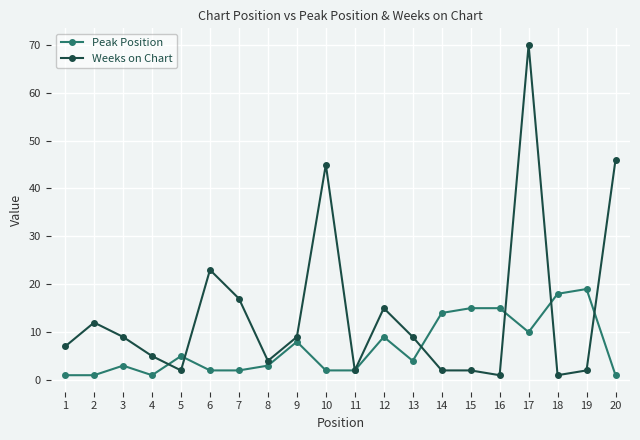

Which series ends up on top after the final intersection of Peak Position and Weeks on Chart?

Weeks on Chart